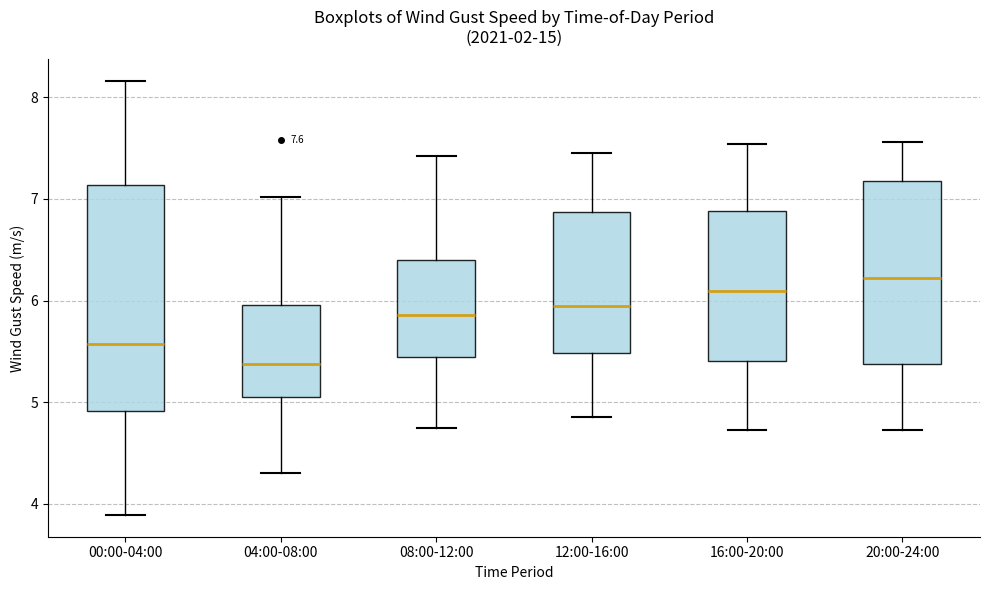

Comparing the boxes themselves (not the whiskers), which one is the tallest?

00:00-04:00